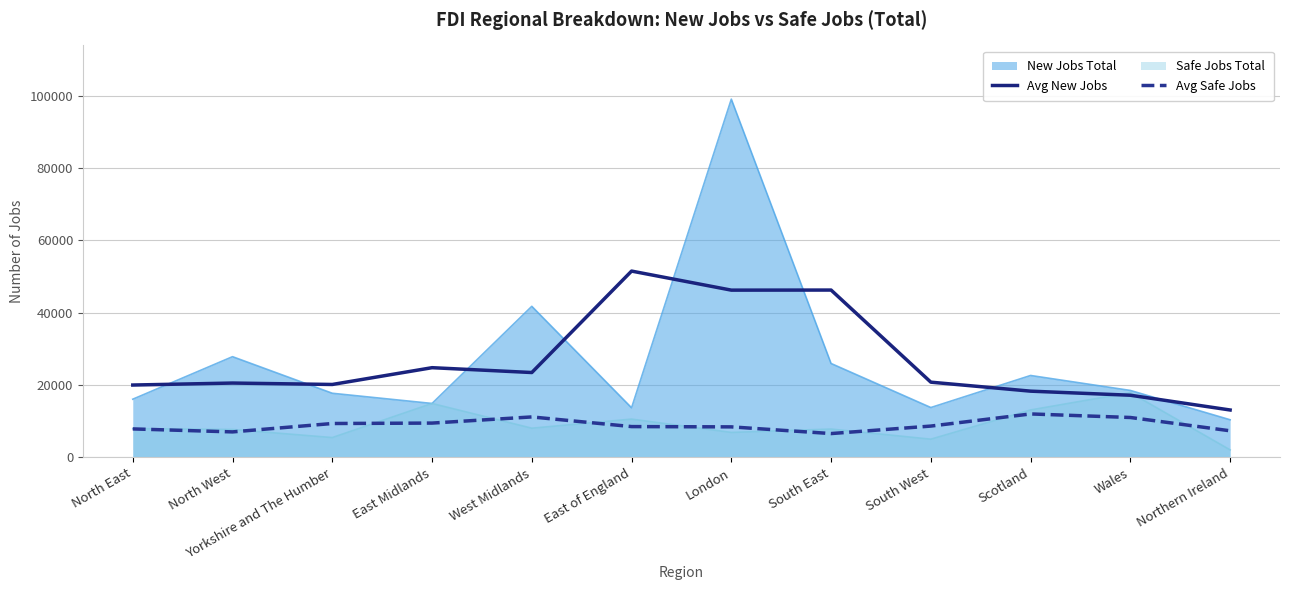

At how many categories does at least one series exceed 37664?

4